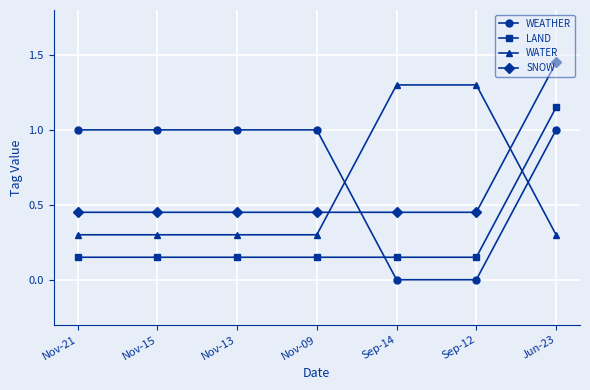

How many LAND values are between 0 and 1?

6